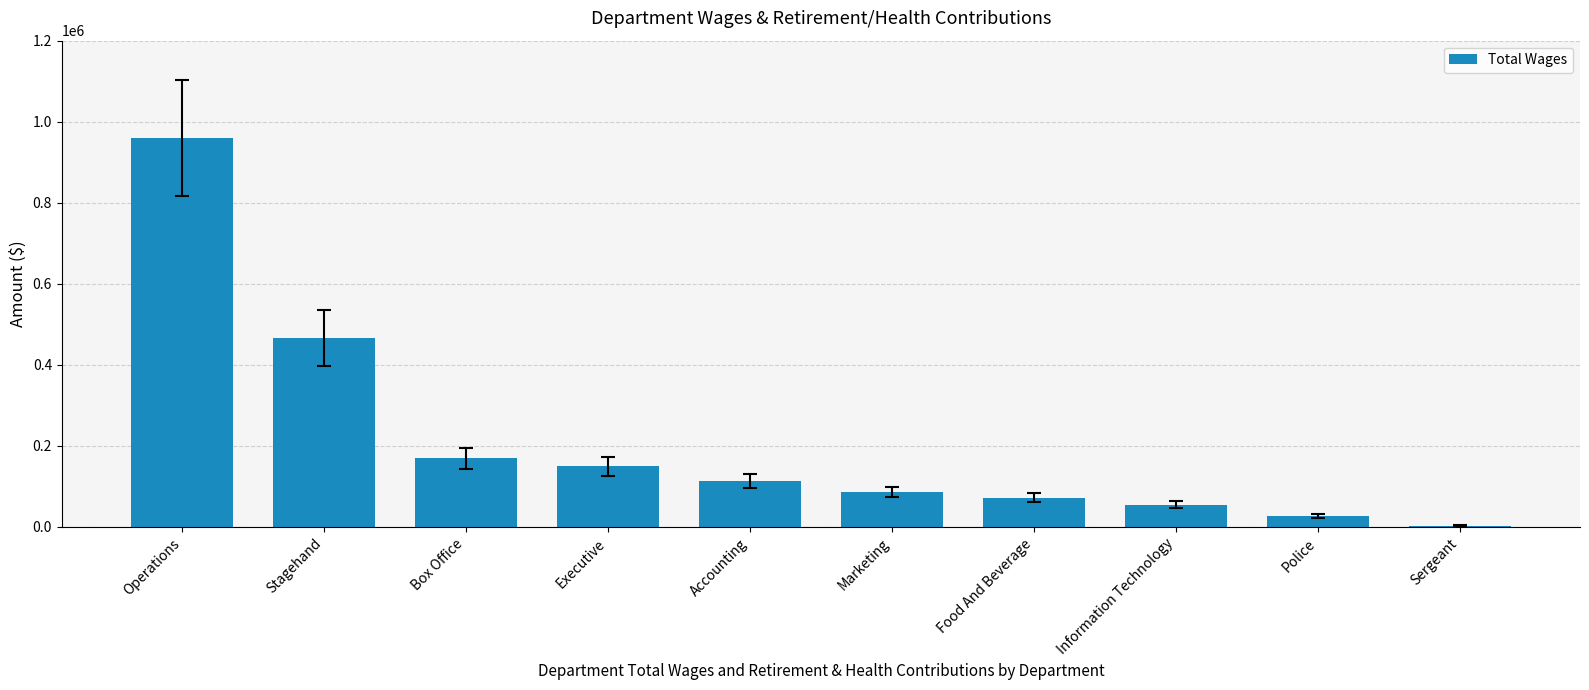

Is it true that the value at Accounting is 190028?

False